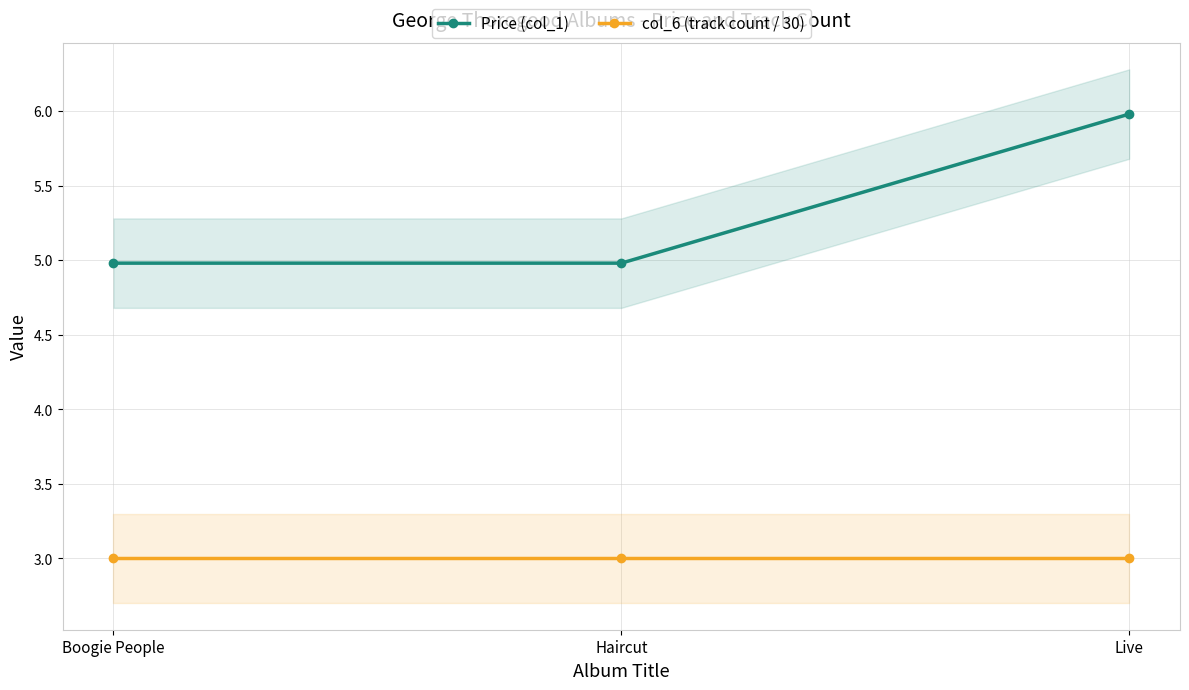

Which series changed the most between Boogie People and Live?

Price (col_1)